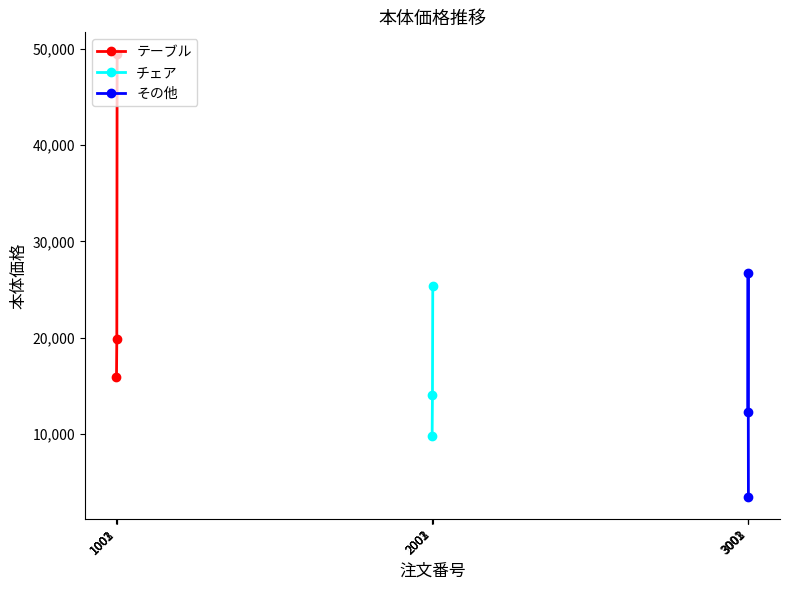

Rank the series by their maximum value, from lowest to highest.

チェア, その他, テーブル